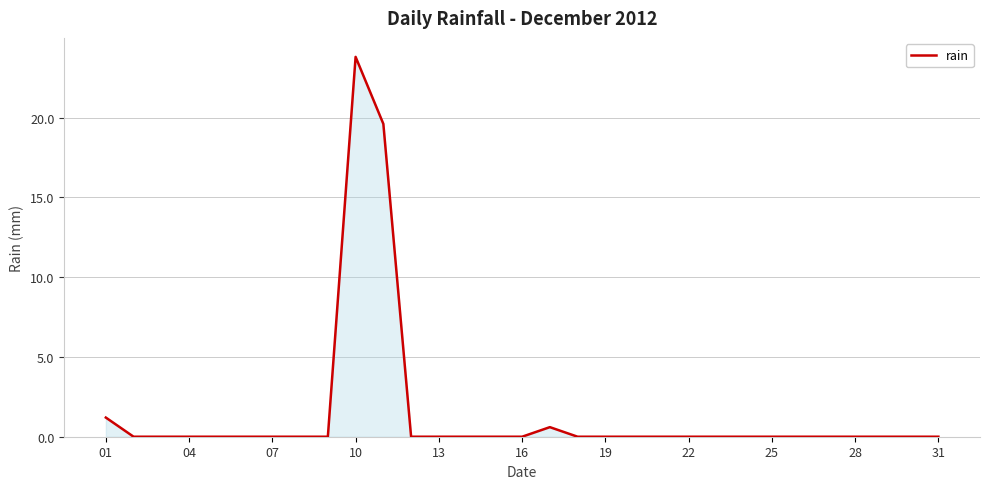

What is the greatest value displayed?

23.8